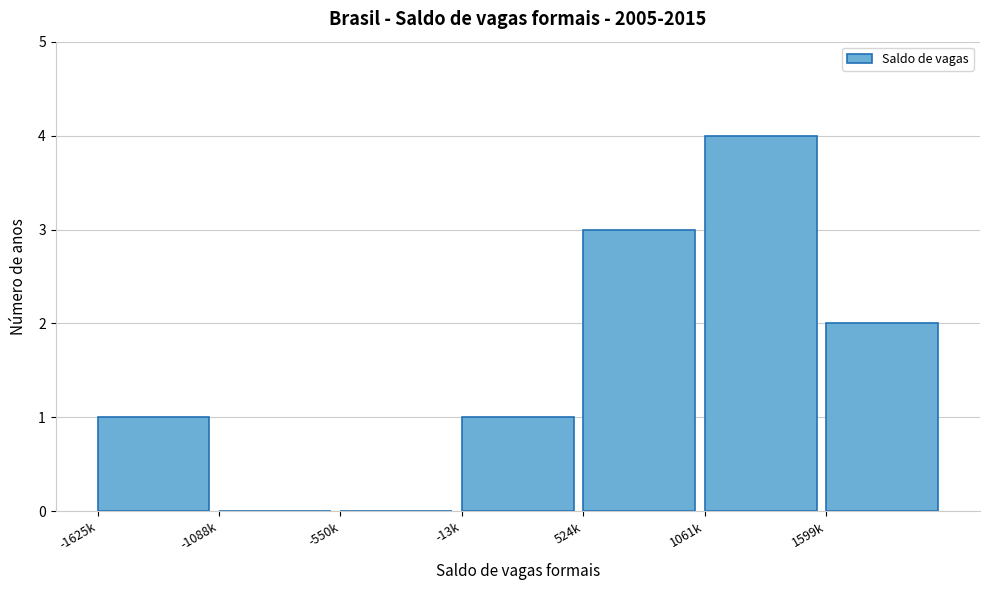

Reading right to left, what are all the values shown in this chart?

1599k=2	1061k=4	524k=3	-13k=1	-550k=0	-1088k=0	-1625k=1